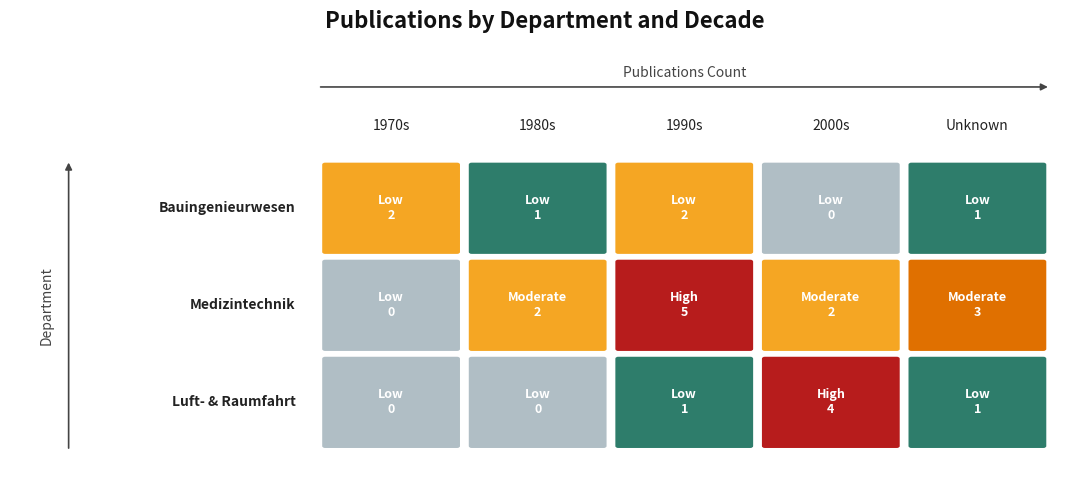

Rank the series by their maximum value, from highest to lowest.

Fachbereich Medizintechnik, Fachbereich Luft- und Raumfahrttechnik, Fachbereich Bauingenieurwesen